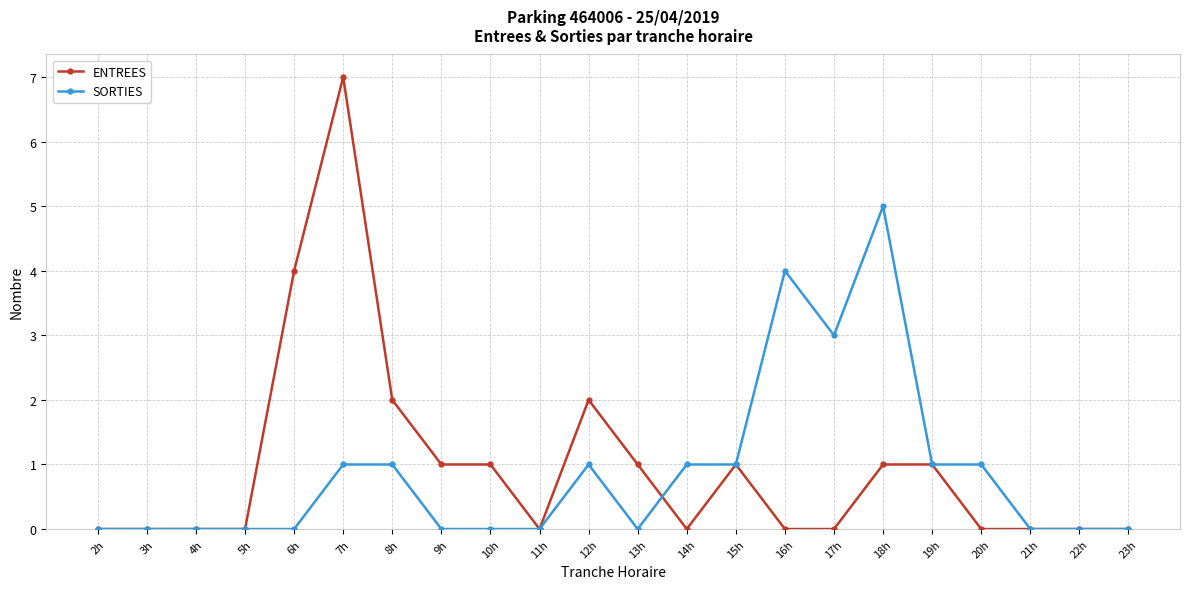

What is the label of the 16th point from the right?

8h